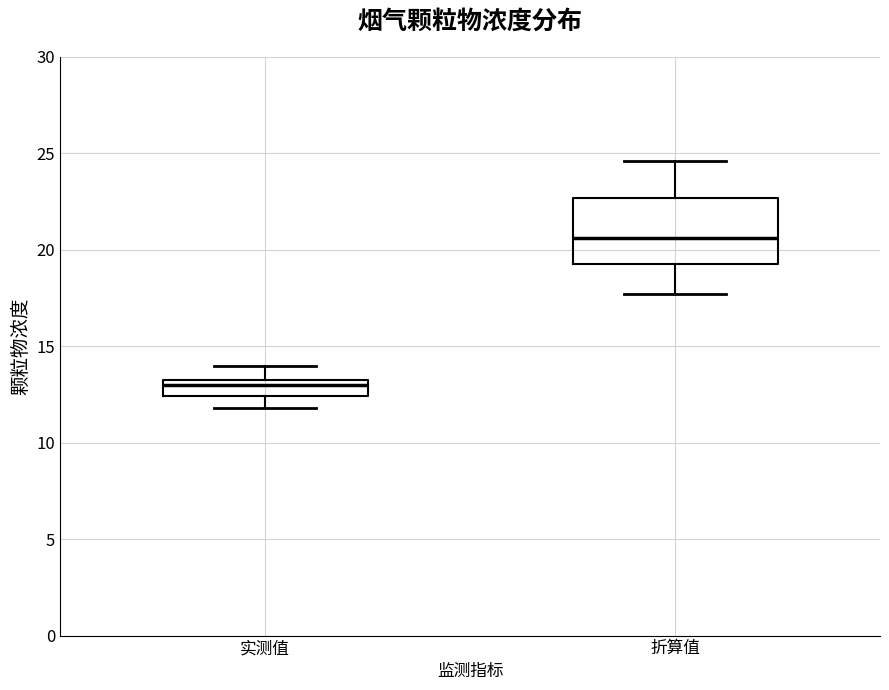

Comparing the boxes themselves (not the whiskers), which one is the tallest?

折算值